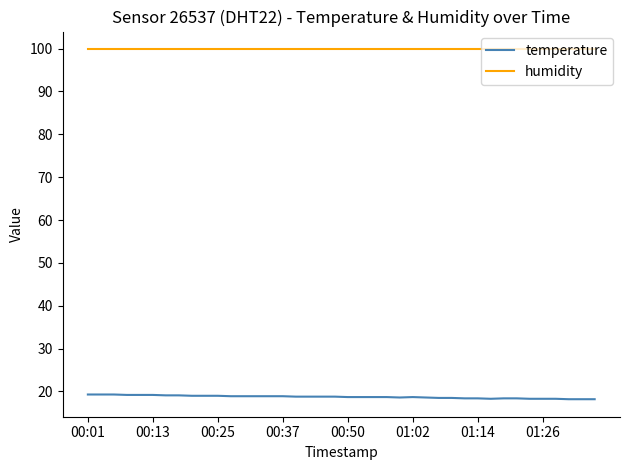

Which series has the largest range (max minus min)?

temperature